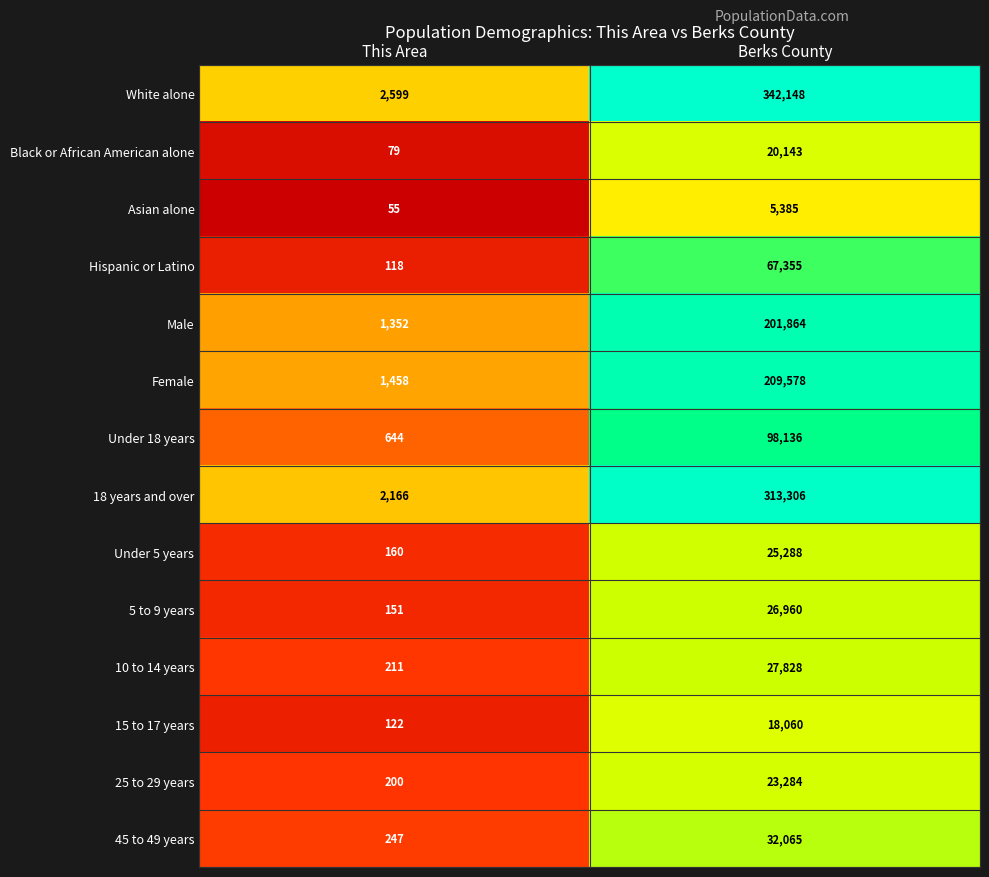

Reading left to right, what are all the values shown in this chart?

White alone: 2599	342148
Black or African American alone: 79	20143
Asian alone: 55	5385
Hispanic or Latino: 118	67355
Male: 1352	201864
Female: 1458	209578
Under 18 years: 644	98136
18 years and over: 2166	313306
Under 5 years: 160	25288
5 to 9 years: 151	26960
10 to 14 years: 211	27828
15 to 17 years: 122	18060
25 to 29 years: 200	23284
45 to 49 years: 247	32065